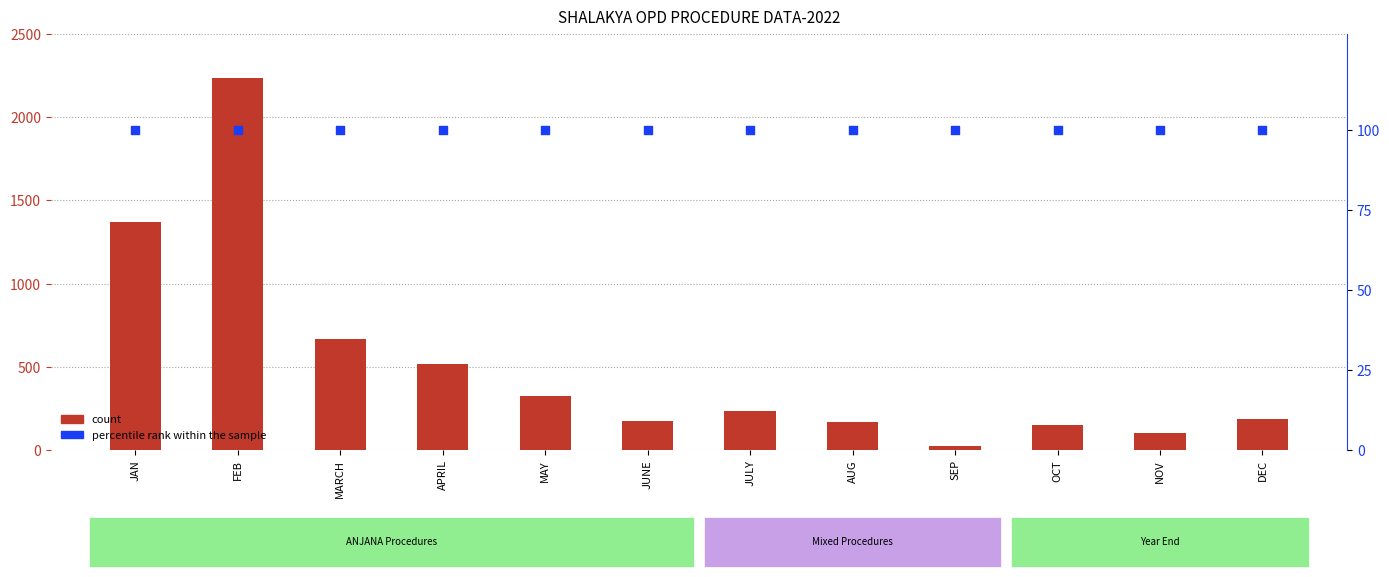

Which series contains the highest Y value?

count